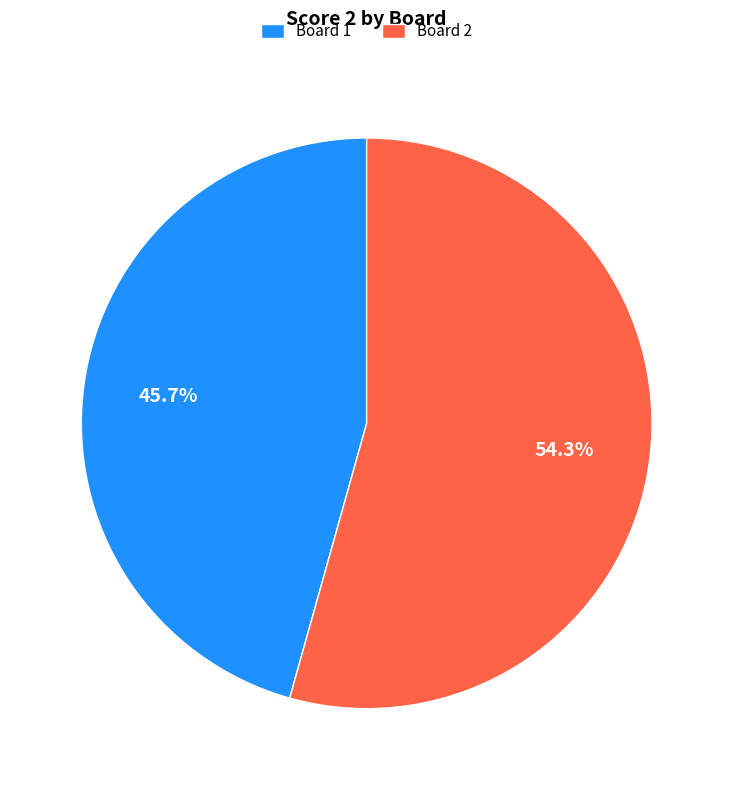

What is the largest slice in the pie chart?

Board 2